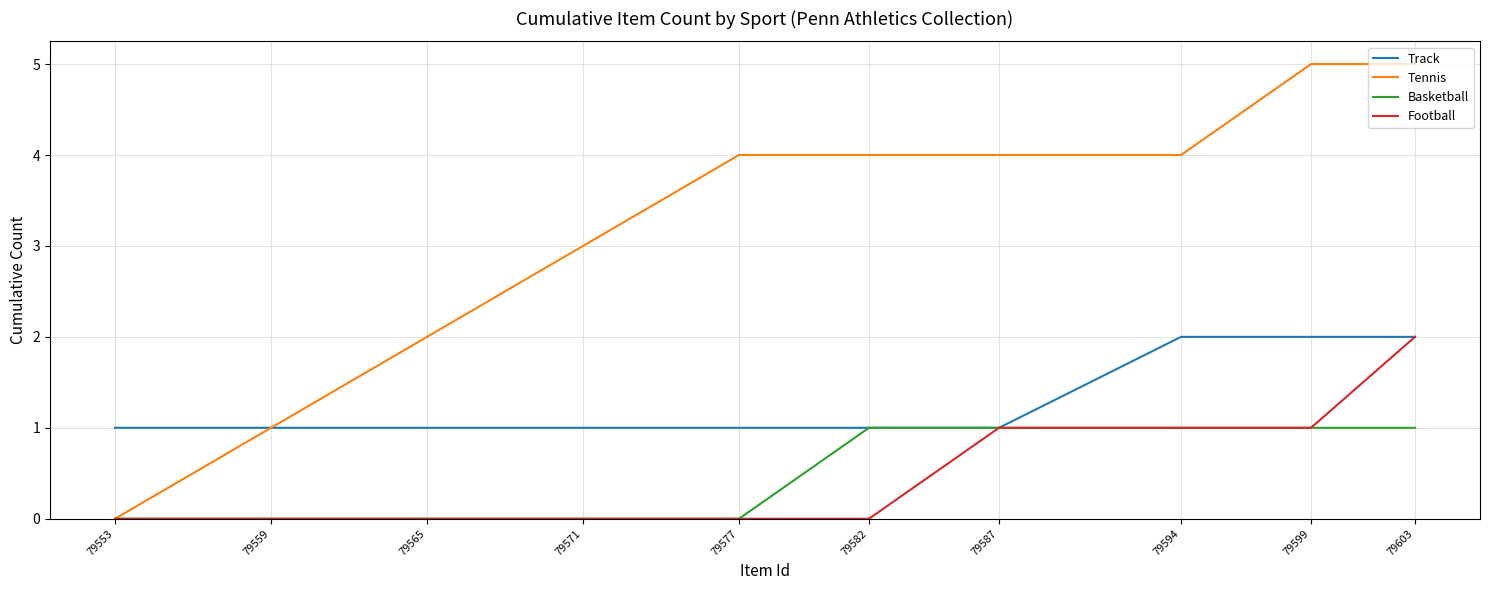

How many Basketball values are between 0 and 1?

10